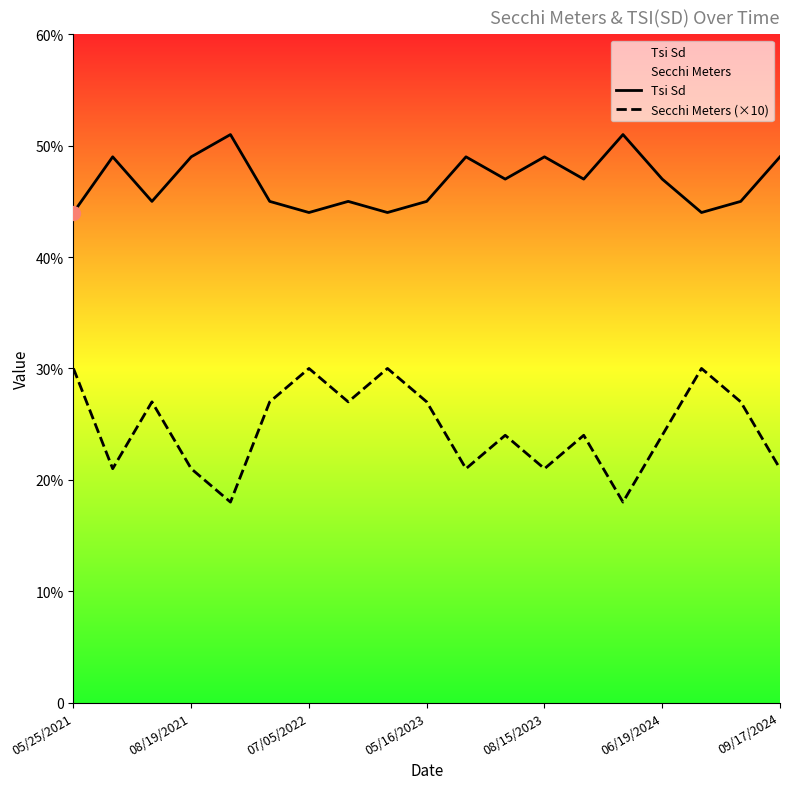

Which series has the largest total across all categories?

Tsi Sd